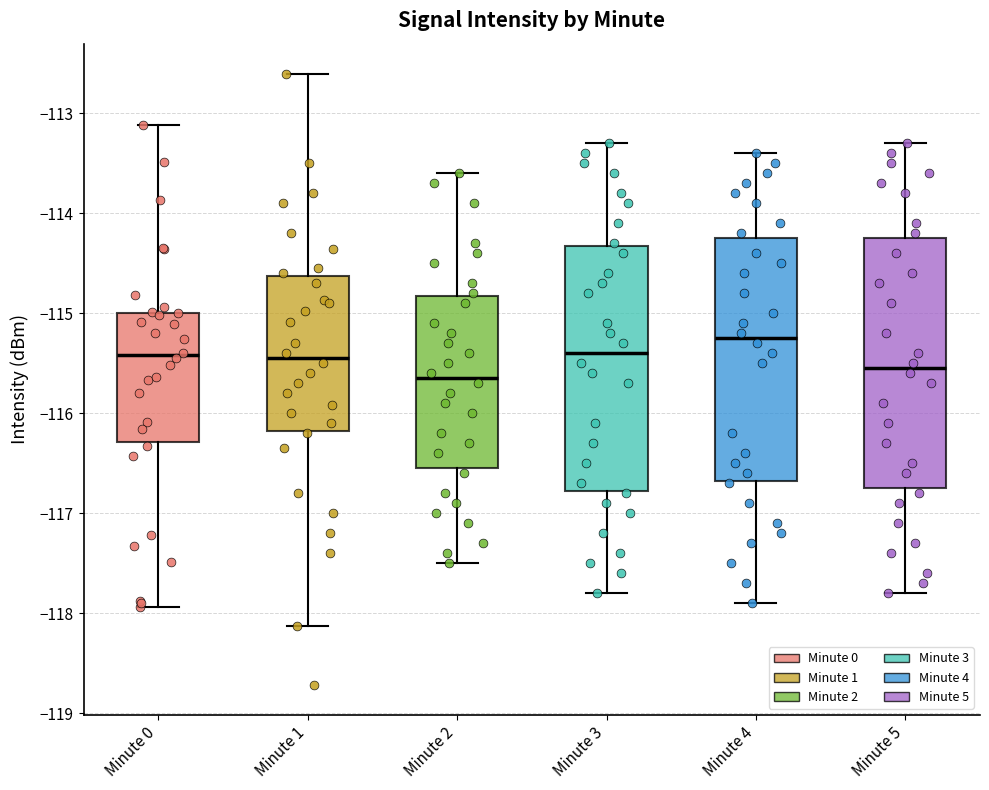

Reading left to right, read every box against the y-axis: the position of its median line, the range the box covers, and the ends of its whiskers. The values are not printed on the chart, so give them approximately, as read against the axis.

Minute 0: median -115.4, box -116.3 to -115.0, whiskers -117.9 to -113.1
Minute 1: median -115.4, box -116.2 to -114.6, whiskers -118.1 to -112.6
Minute 2: median -115.6, box -116.5 to -114.8, whiskers -117.5 to -113.6
Minute 3: median -115.4, box -116.8 to -114.3, whiskers -117.8 to -113.3
Minute 4: median -115.2, box -116.7 to -114.2, whiskers -117.9 to -113.4
Minute 5: median -115.5, box -116.7 to -114.2, whiskers -117.8 to -113.3